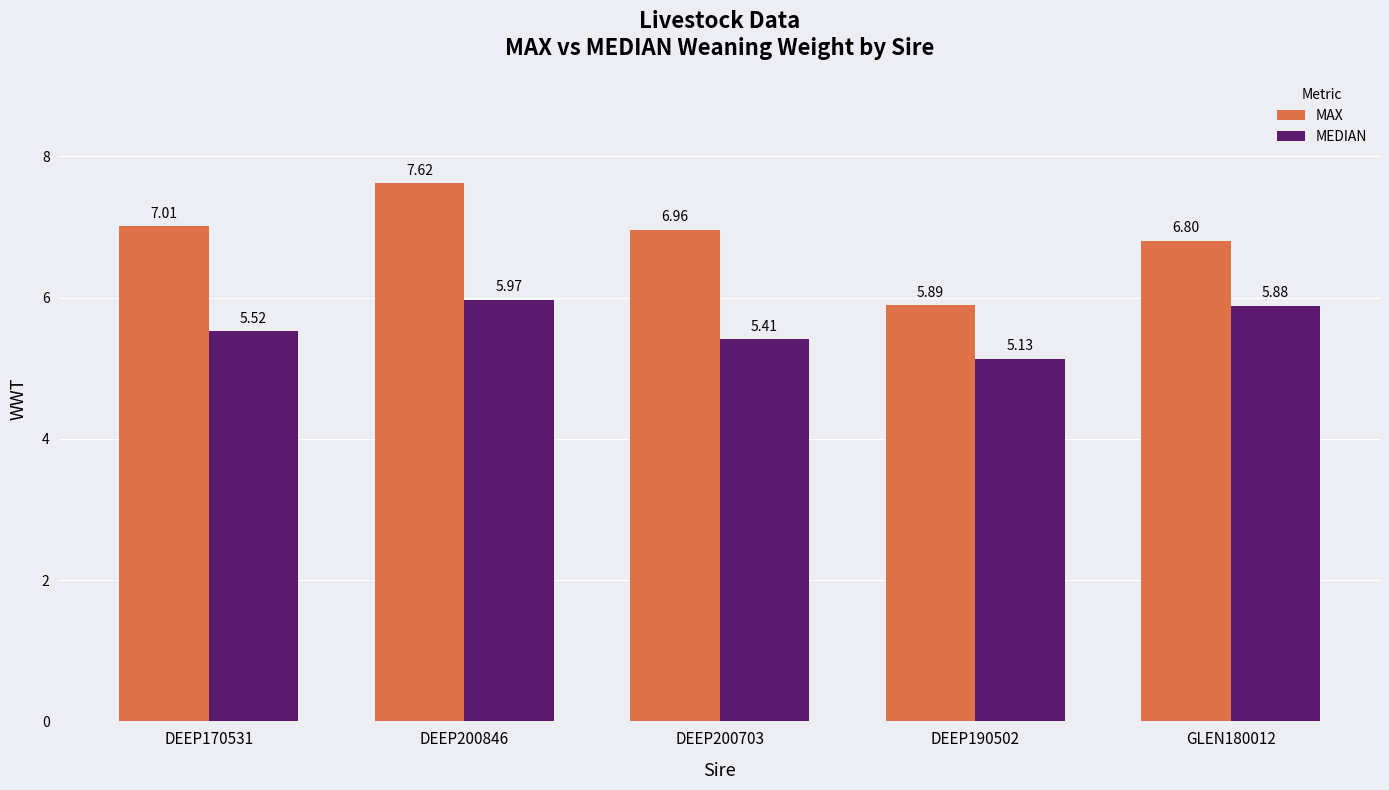

List the series in order of their peak value, lowest first.

MEDIAN, MAX